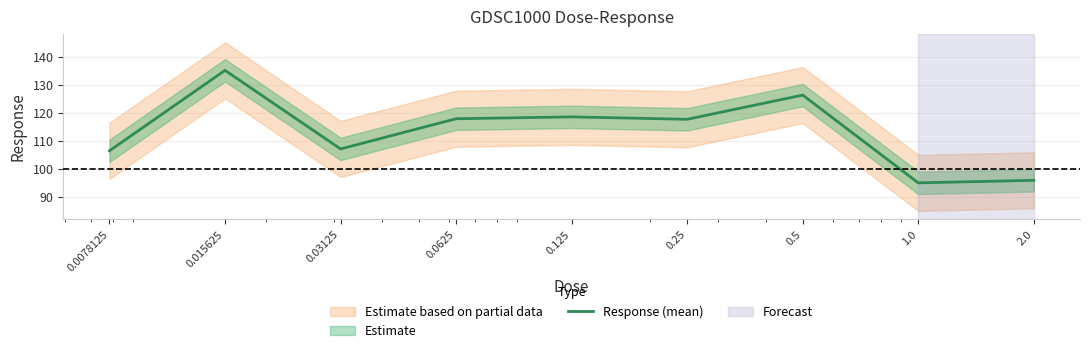

What is the sum of all values?

1020.6